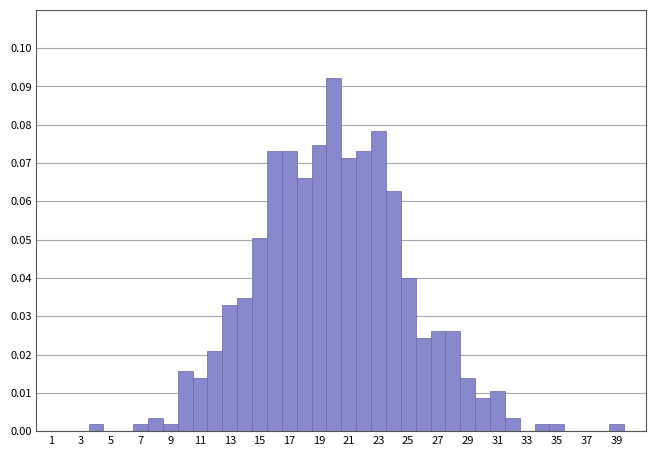

Reading left to right, list every bar in this chart as the range it spans on the x-axis followed by its height. Neither the bar edges nor the heights are printed on the chart, so give them approximately, as read against the axes.

0.5 to 1.5: 0
1.5 to 2.5: 0
2.5 to 3.5: 0
3.5 to 4.5: 0.002
4.5 to 5.5: 0
5.5 to 6.5: 0
6.5 to 7.5: 0.002
7.5 to 8.5: 0.003
8.5 to 9.5: 0.002
9.5 to 10.5: 0.016
10.5 to 11.5: 0.014
11.5 to 12.5: 0.021
12.5 to 13.5: 0.033
13.5 to 14.5: 0.035
14.5 to 15.5: 0.050
15.5 to 16.5: 0.073
16.5 to 17.5: 0.073
17.5 to 18.5: 0.066
18.5 to 19.5: 0.075
19.5 to 20.5: 0.092
20.5 to 21.5: 0.071
21.5 to 22.5: 0.073
22.5 to 23.5: 0.078
23.5 to 24.5: 0.063
24.5 to 25.5: 0.040
25.5 to 26.5: 0.024
26.5 to 27.5: 0.026
27.5 to 28.5: 0.026
28.5 to 29.5: 0.014
29.5 to 30.5: 0.009
30.5 to 31.5: 0.010
31.5 to 32.5: 0.003
32.5 to 33.5: 0
33.5 to 34.5: 0.002
34.5 to 35.5: 0.002
35.5 to 36.5: 0
36.5 to 37.5: 0
37.5 to 38.5: 0
38.5 to 39.5: 0.002
39.5 to 40.5: 0